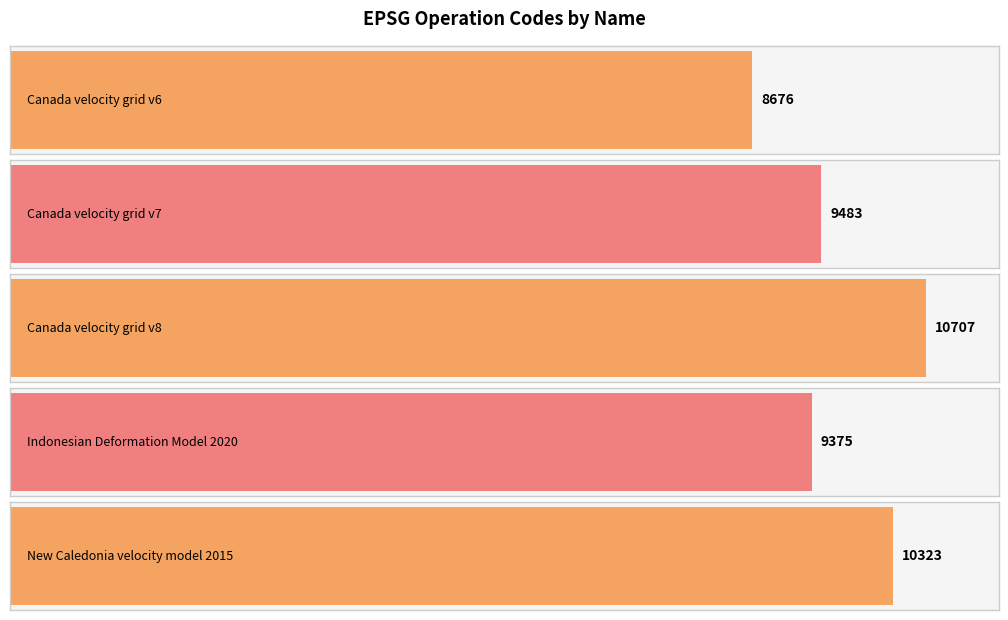

The chart shows a value of 10323 at New Caledonia velocity model 2015. True or false?

True